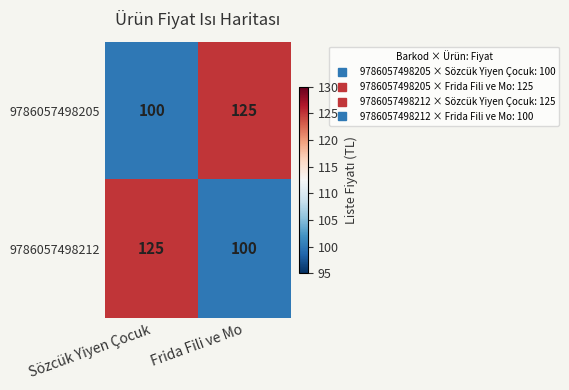

At which label does 9786057498205 reach its minimum?

Sözcük Yiyen Çocuk